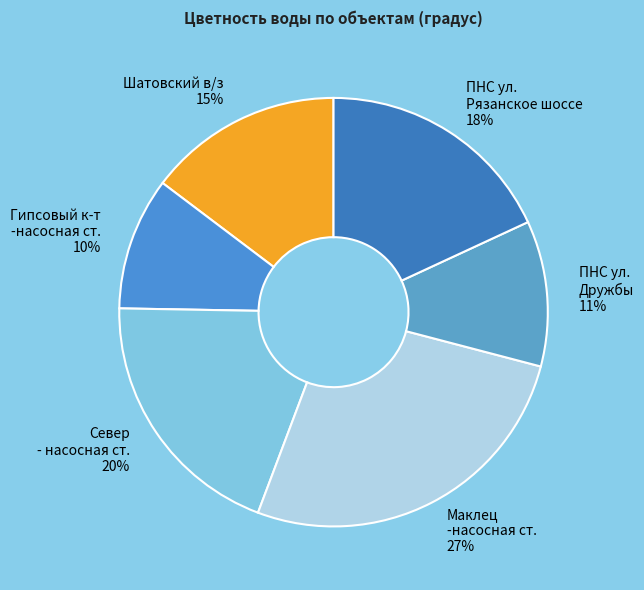

What is the largest slice in the pie chart?

Маклец -насосная ст.